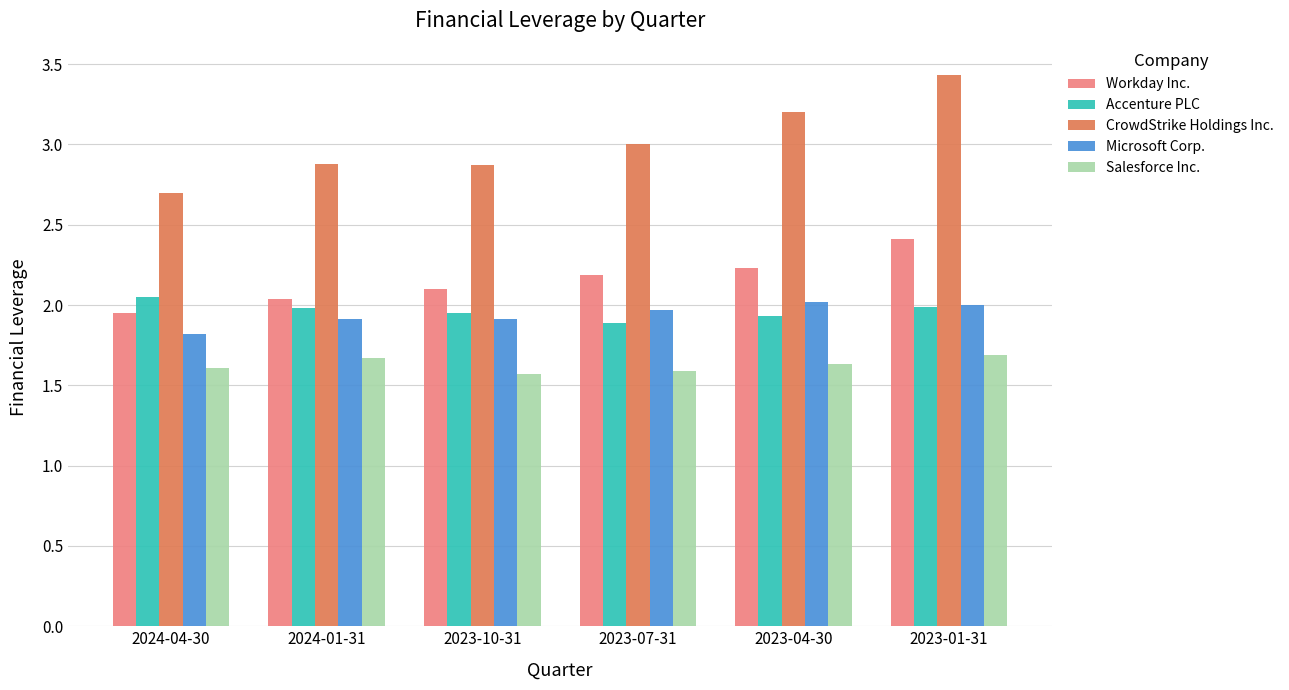

What is the sum of the CrowdStrike Holdings Inc. values at 2023-07-31 and 2024-01-31?

5.9